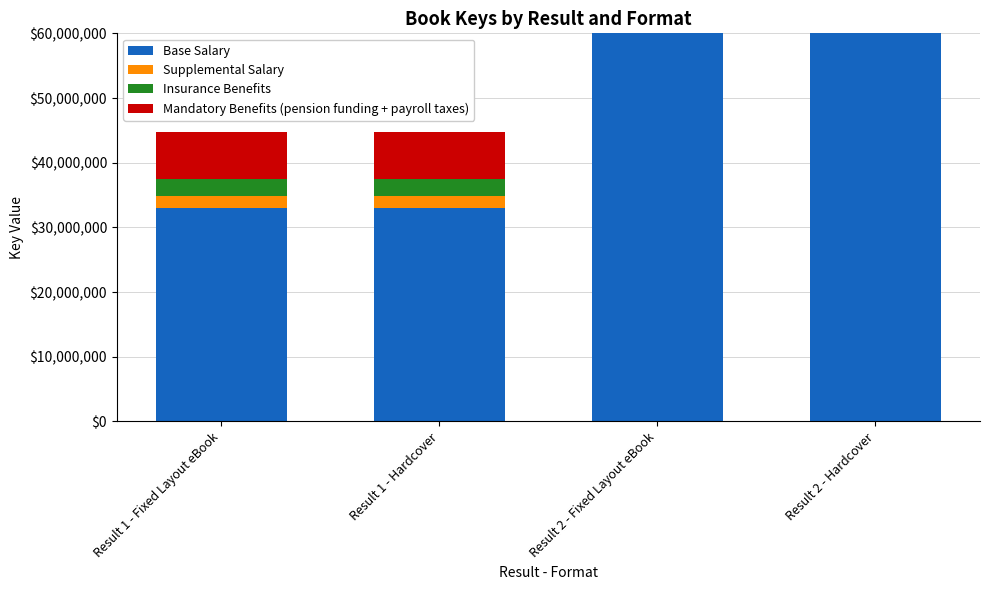

What is the value of the Insurance Benefits bar at the 3rd from the left?

32926412.9